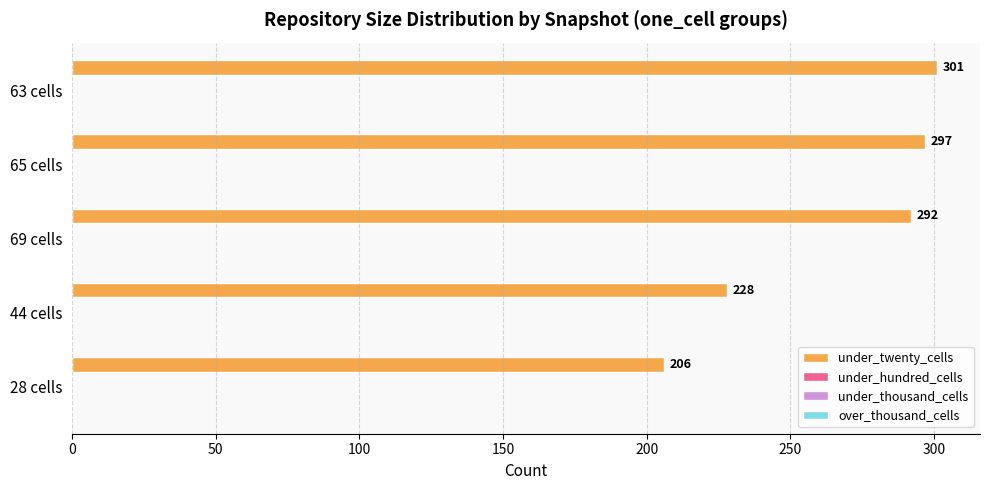

What is the average value?

265